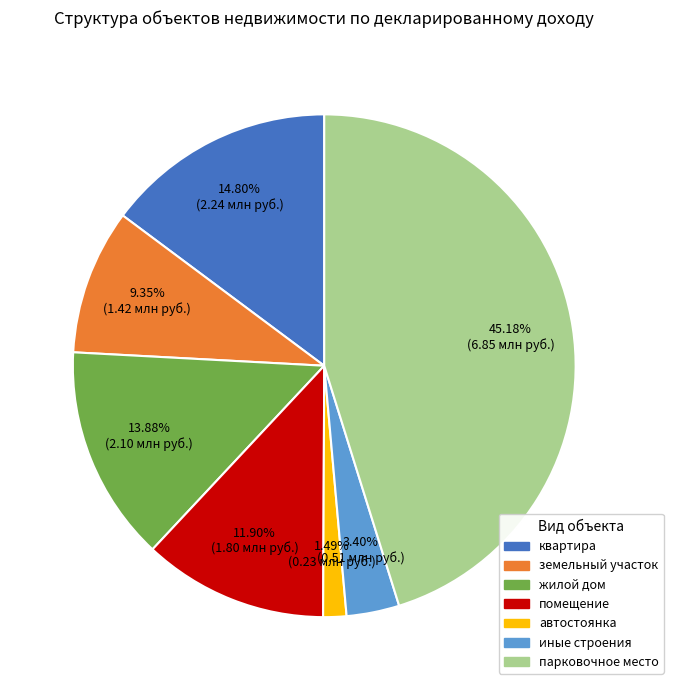

Which slice is the largest?

парковочное место